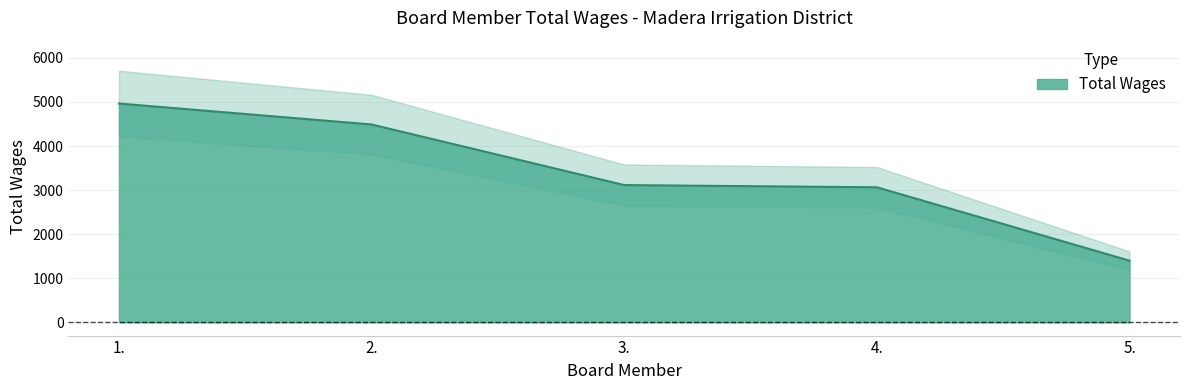

How many distinct data groups are displayed?

1